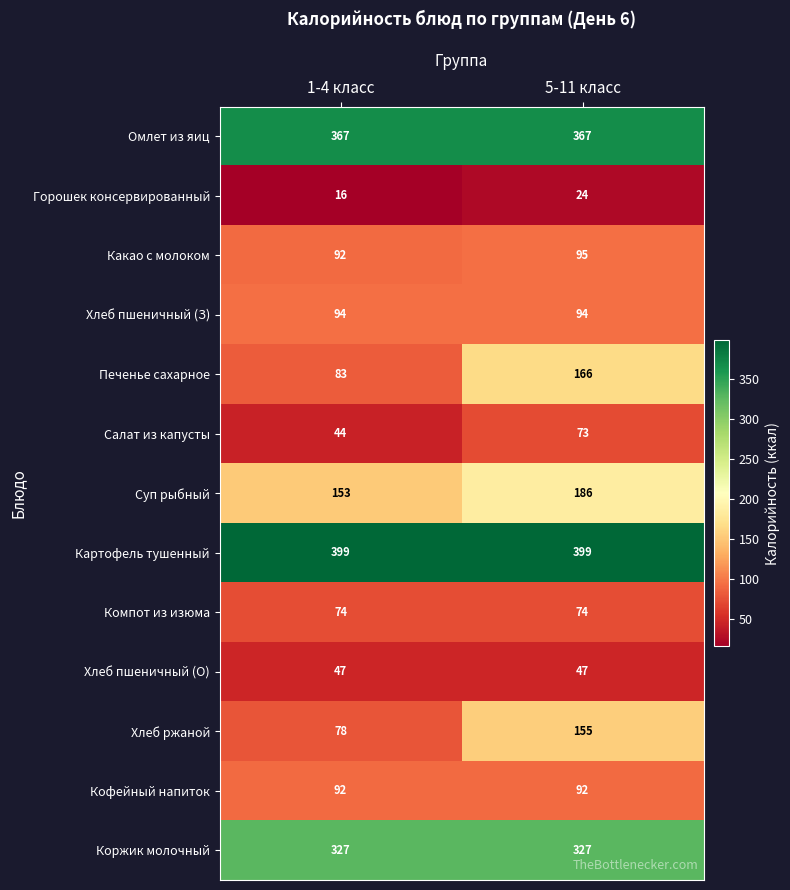

Count the number of categories in the chart.

2